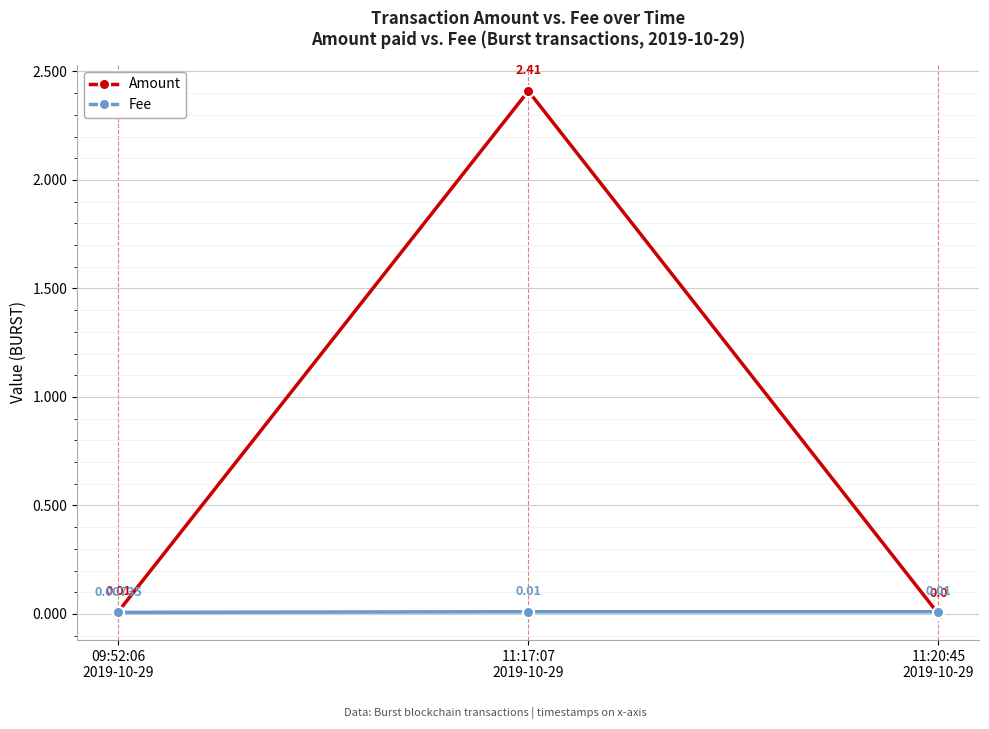

Which series has the largest range (max minus min)?

Amount